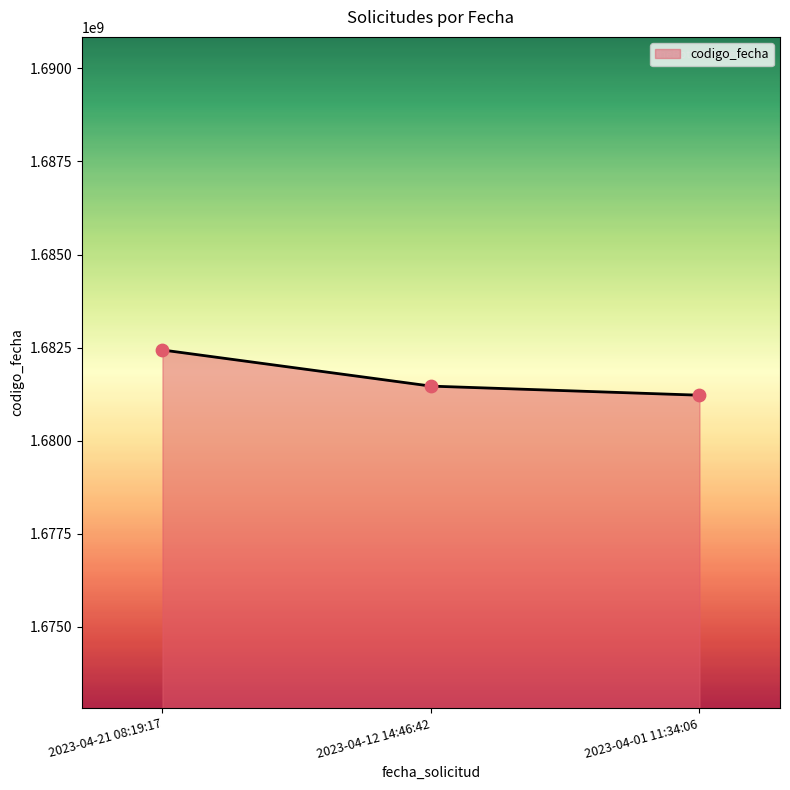

What is the change in value from 2023-04-21 08:19:17 to 2023-04-01 11:34:06?

-1215152